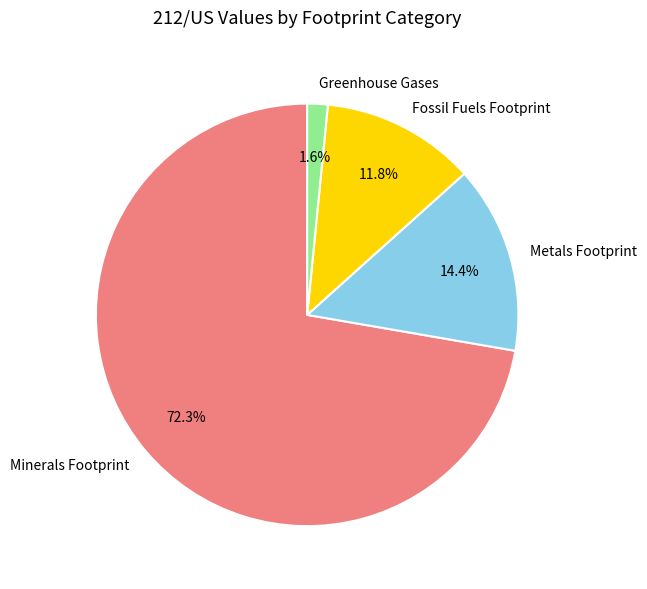

To the nearest percent, what percentage of the pie is Metals Footprint?

14%